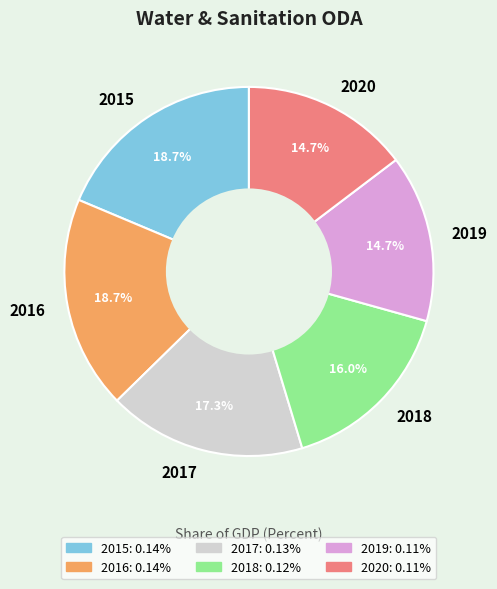

Does 2016 represent more than half of the total?

No